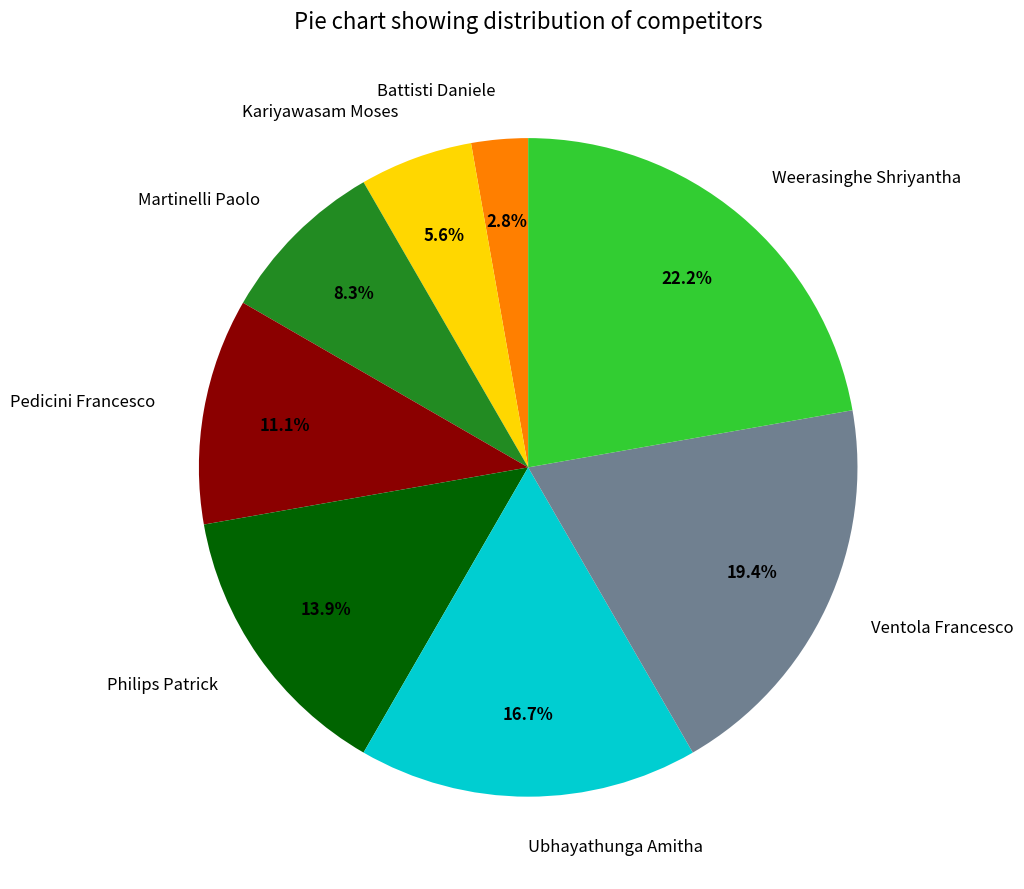

To the nearest percent, what is the difference between the largest and smallest slice percentages?

19%